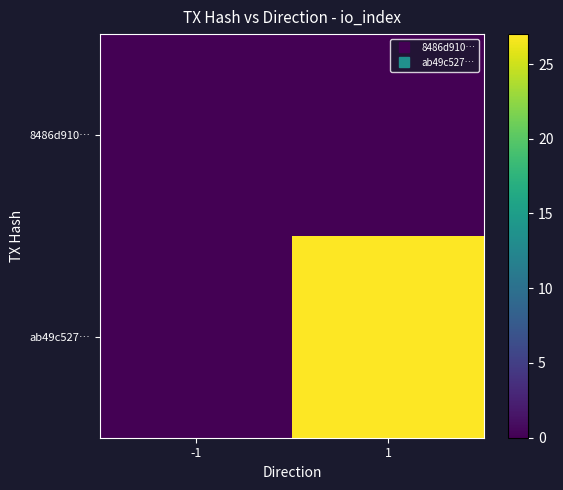

List the series in order of their overall mean, highest first.

ab49c527…, 8486d910…